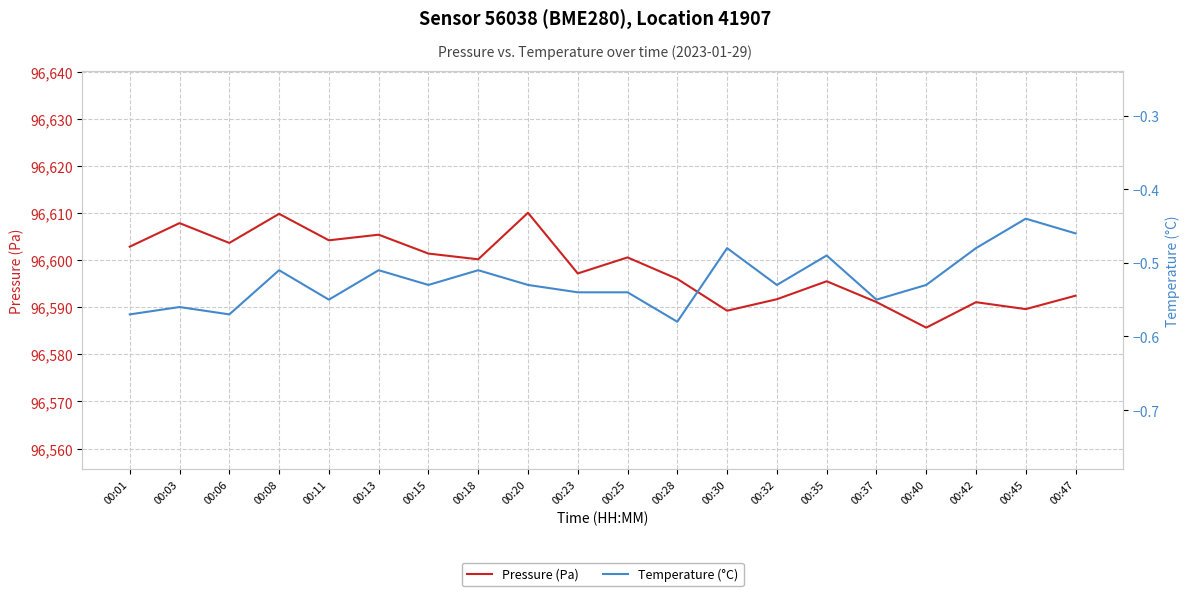

True or false: Temperature (°C) and Pressure (Pa) intersect in this chart.

False